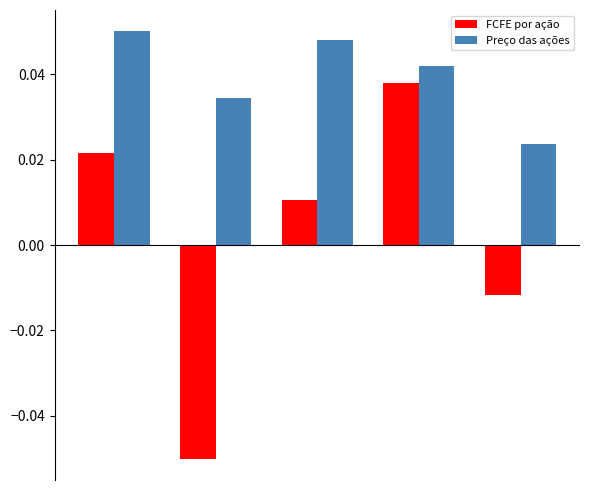

Count the FCFE por ação values in the range 0 to 1.

3